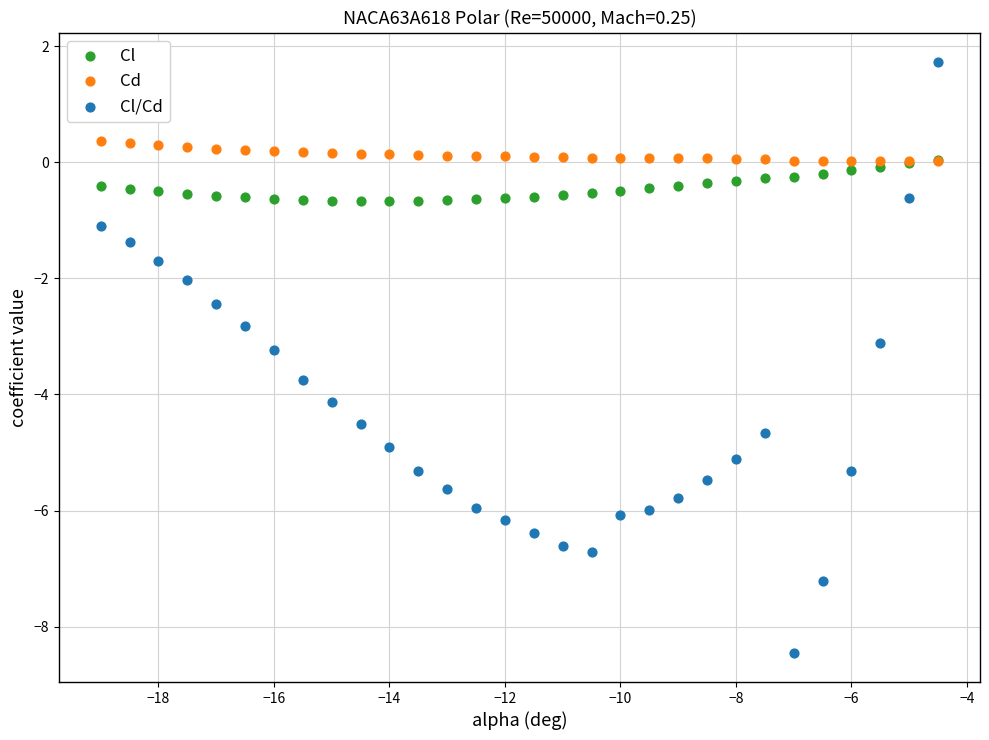

Which series reaches the minimum Y coordinate?

Cl/Cd